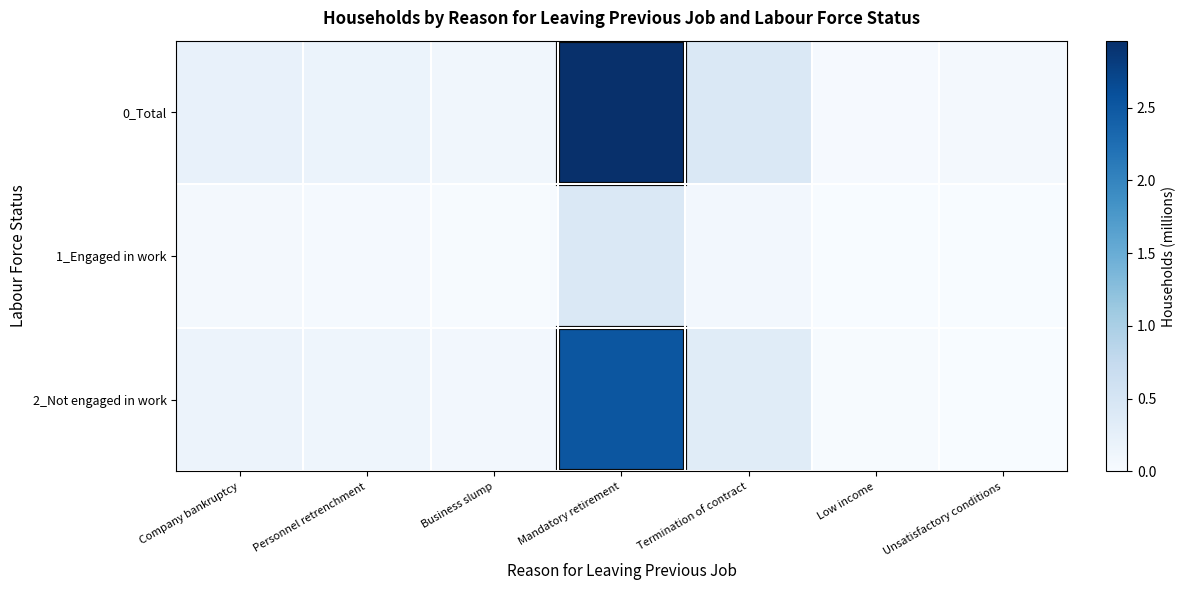

Which series has the largest total across all categories?

0_Total